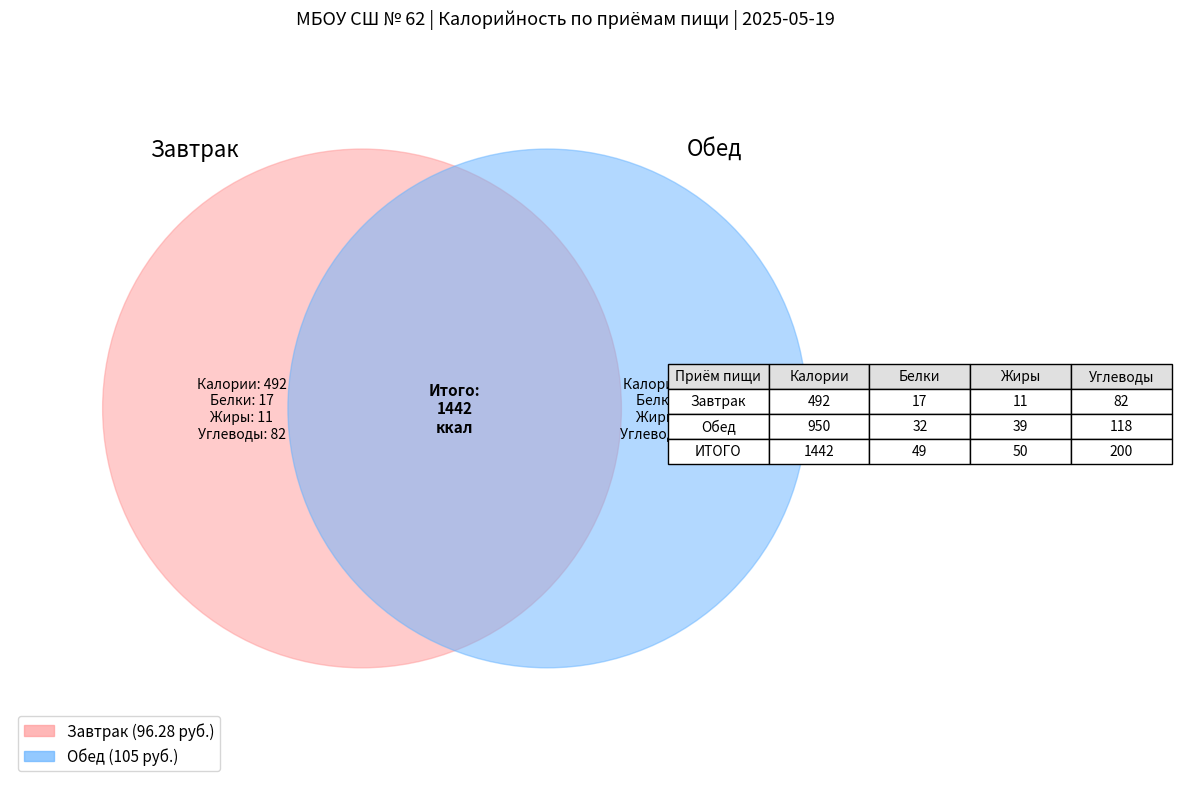

Which has a higher value, Обед or Завтрак?

Обед